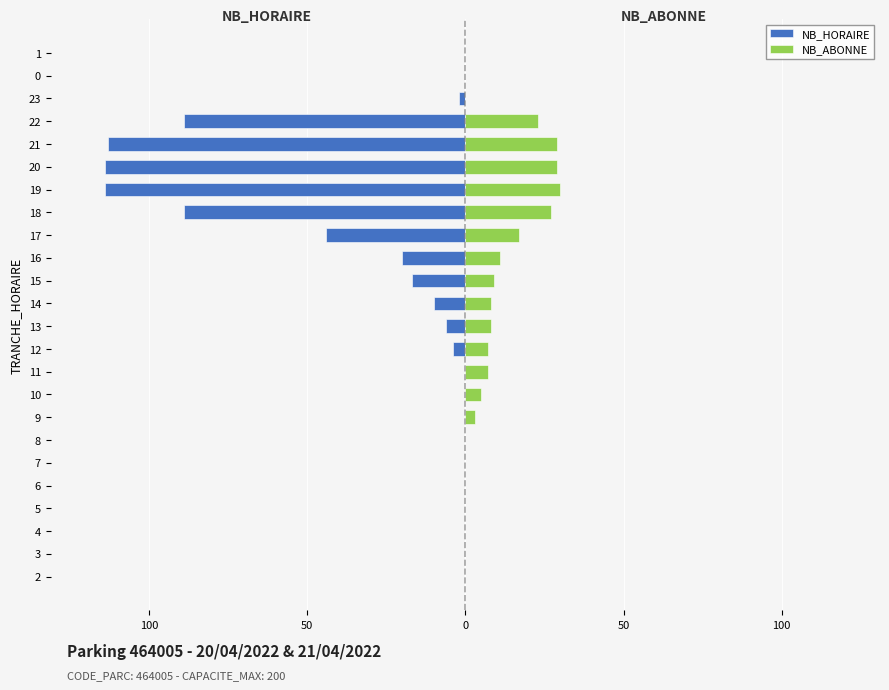

Is the value of NB_ABONNE at 21 greater than the value of NB_HORAIRE at 13?

Yes